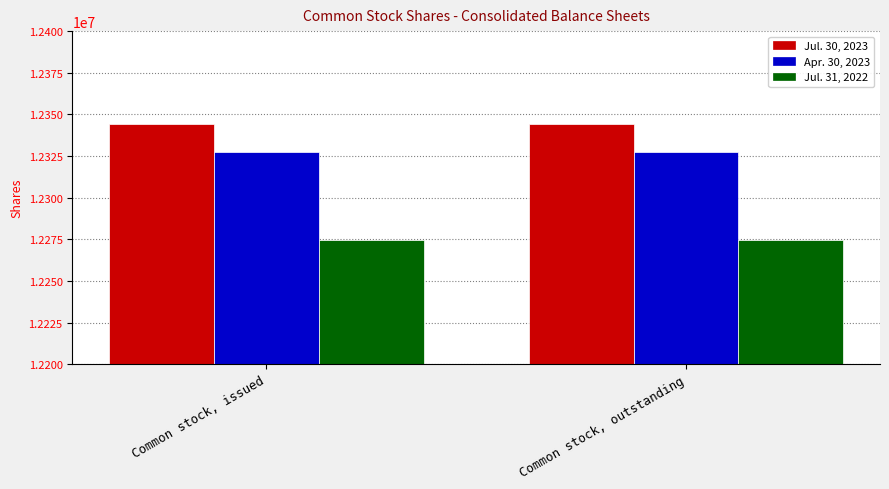

What is the spread (max minus min) of values at Common stock, issued?

69244